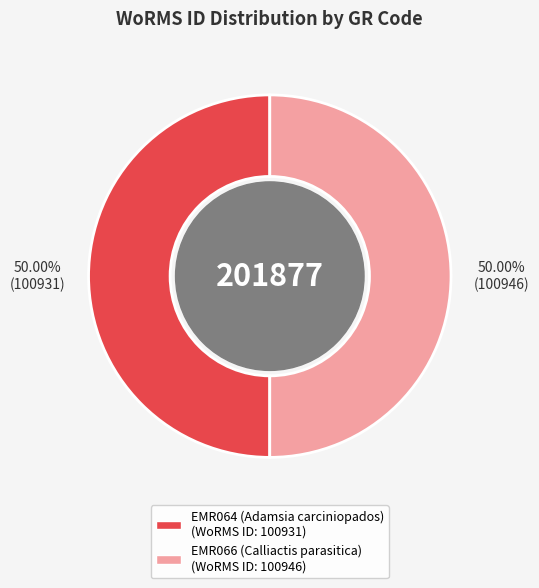

True or false: EMR066 (Calliactis parasitica) accounts for 44% of the total.

False